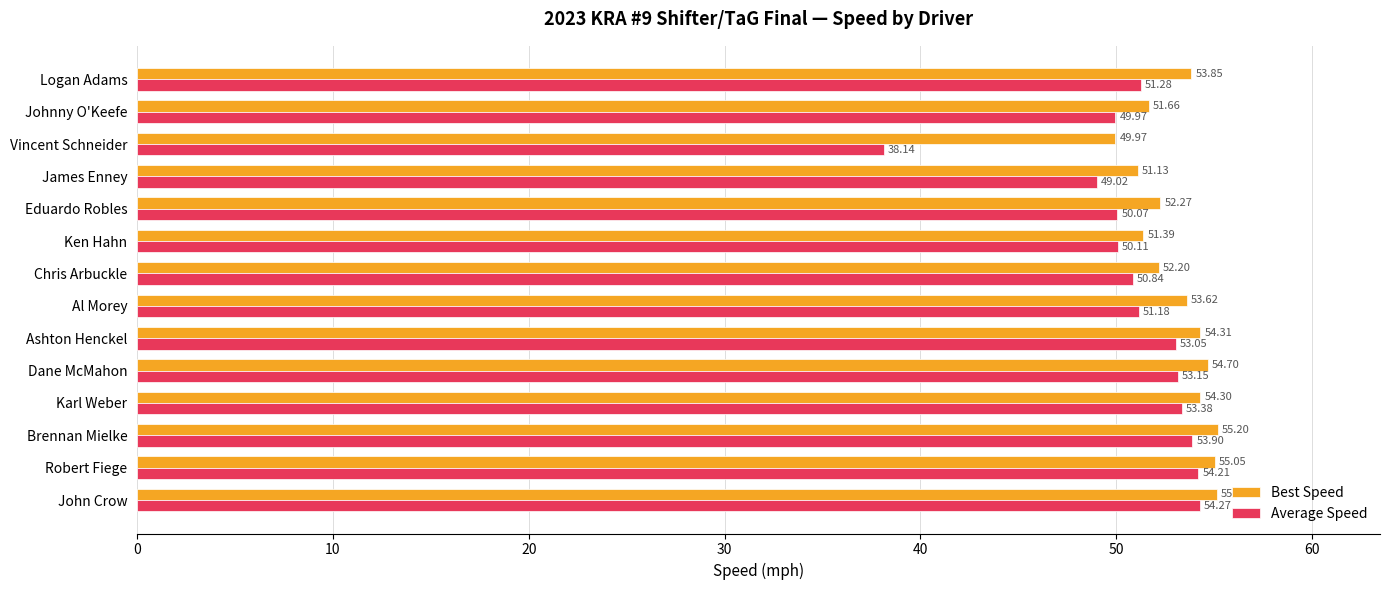

Which series has the largest range (max minus min)?

Average Speed